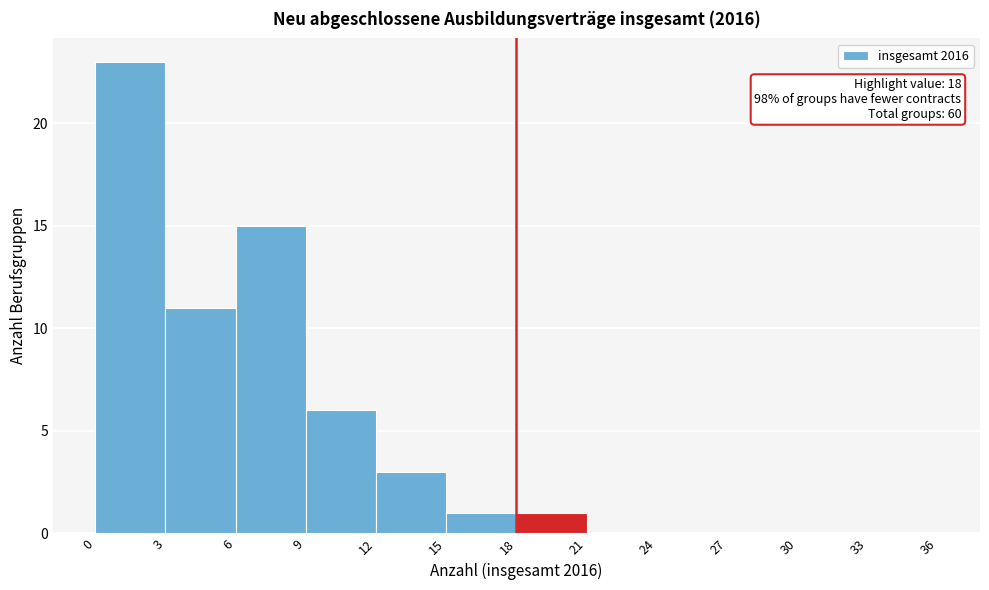

Which range on the x-axis has the tallest bar?

0 to 3